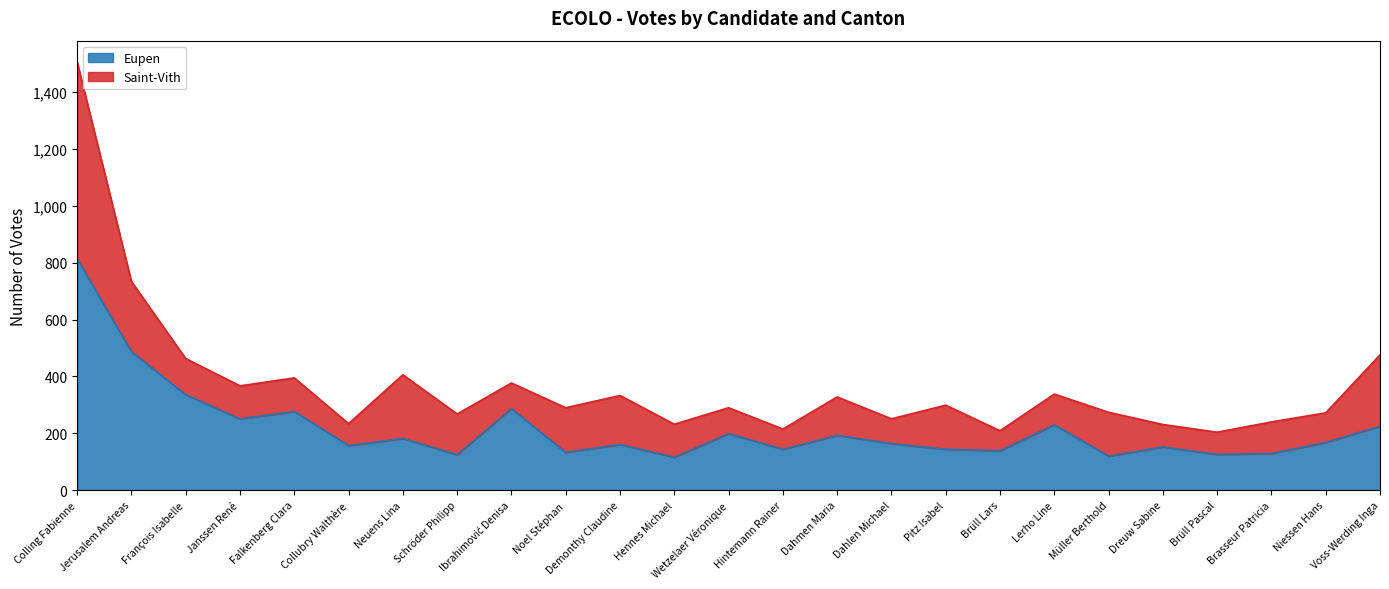

Where is the data nearest to the value 465?

Jerusalem Andreas